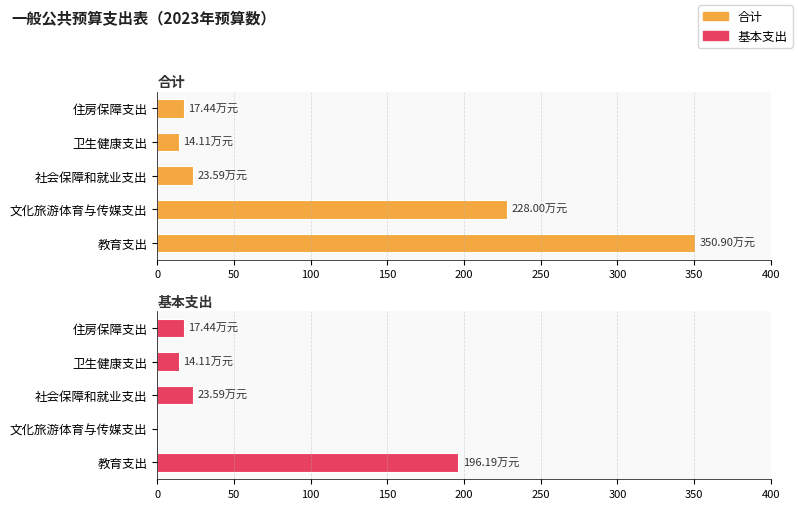

True or false: 合计 has a value of 19.7 at 卫生健康支出.

False